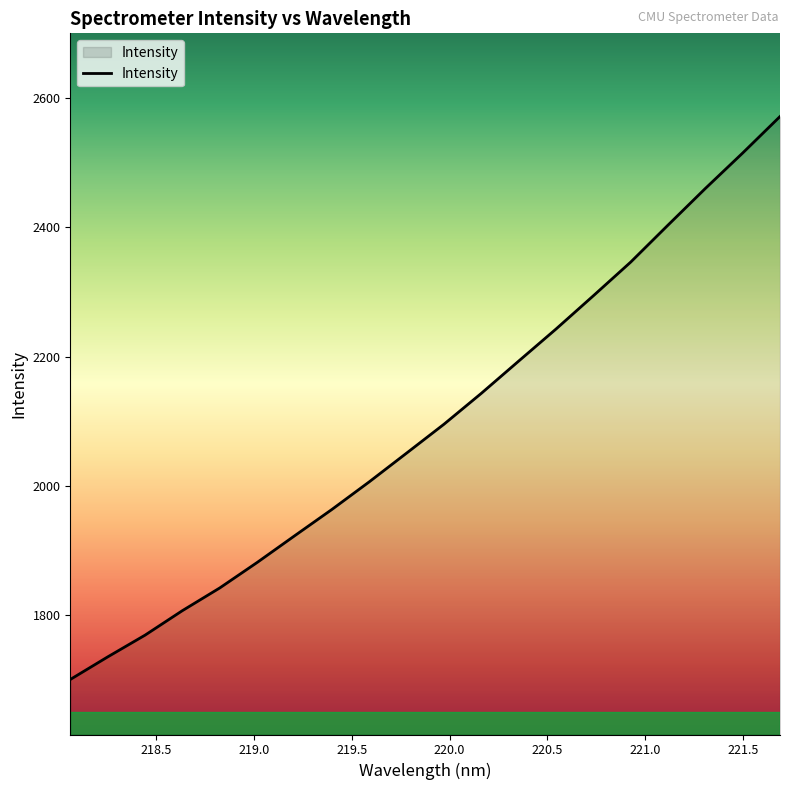

What is the greatest value displayed?

2571.1